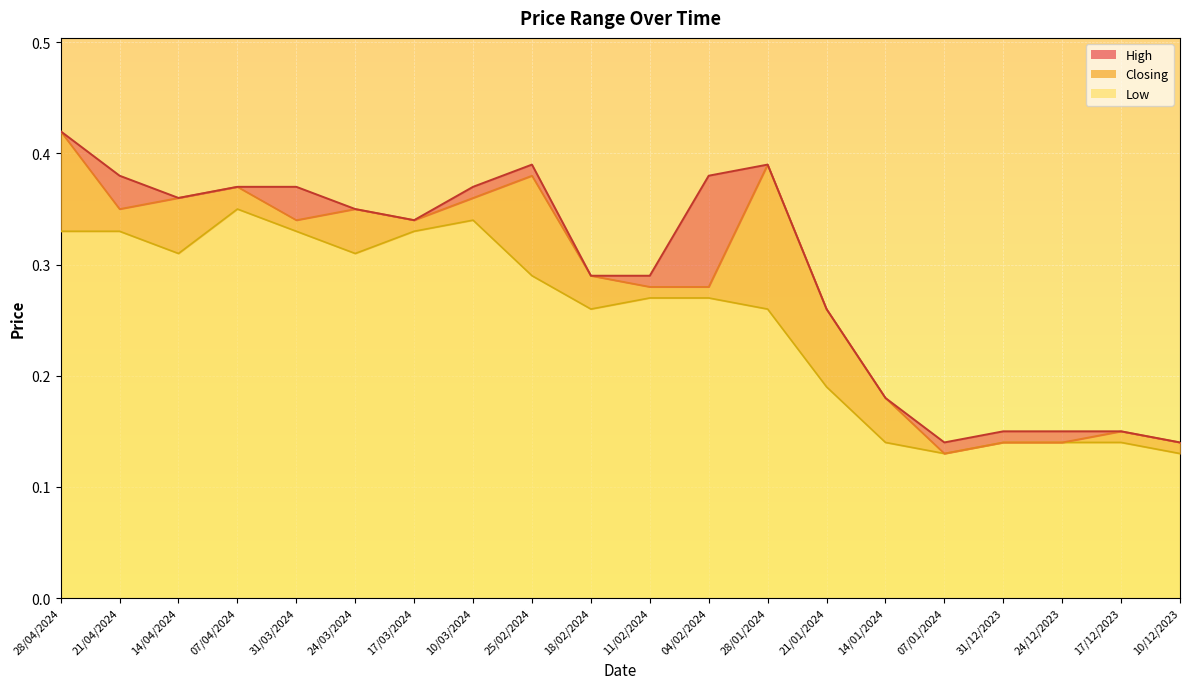

What is the total value across all series at 07/04/2024?

1.1